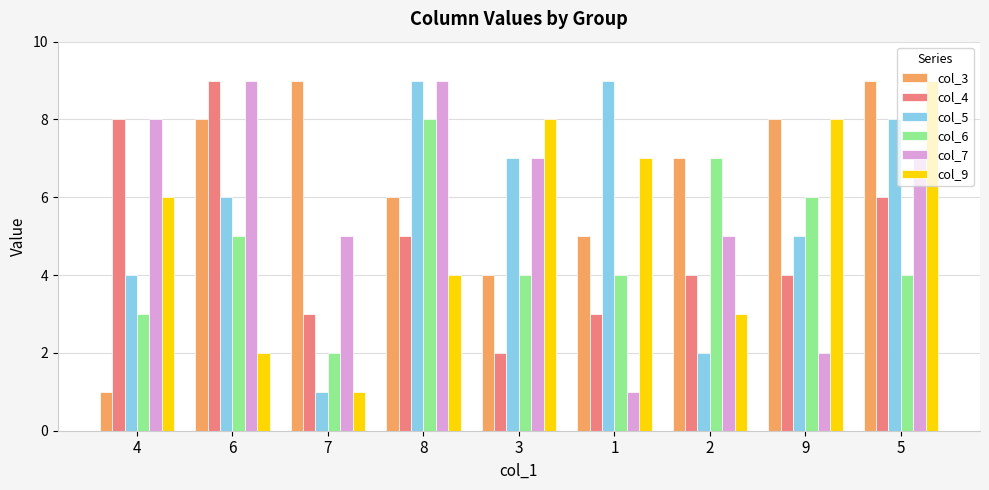

Does the chart contain any negative values?

No